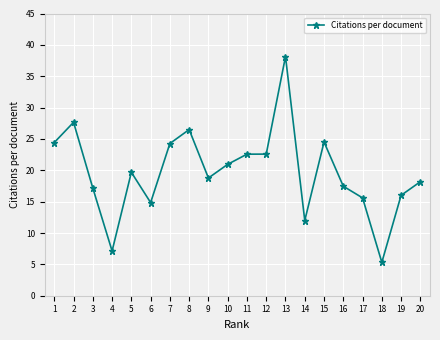

Where is the first local minimum?

4